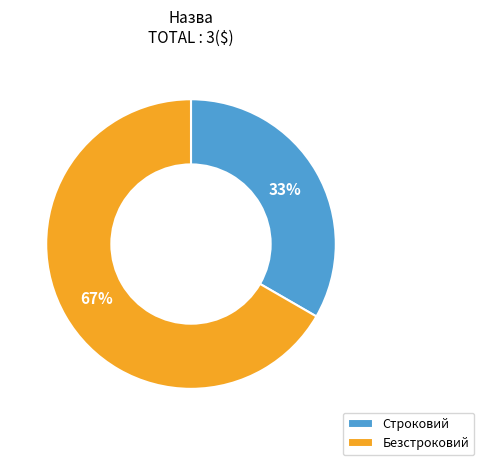

What is the largest slice in the pie chart?

Безстроковий